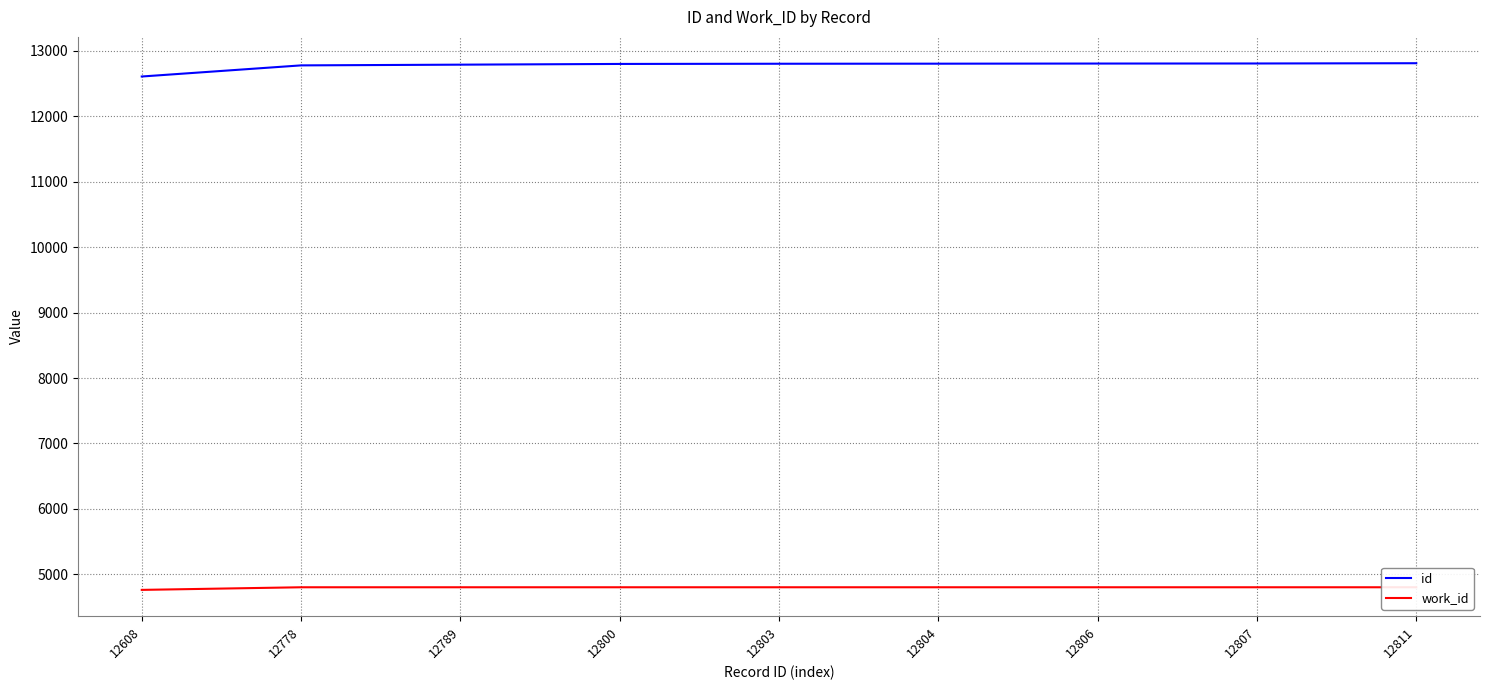

What is the average value of the id series?

12778